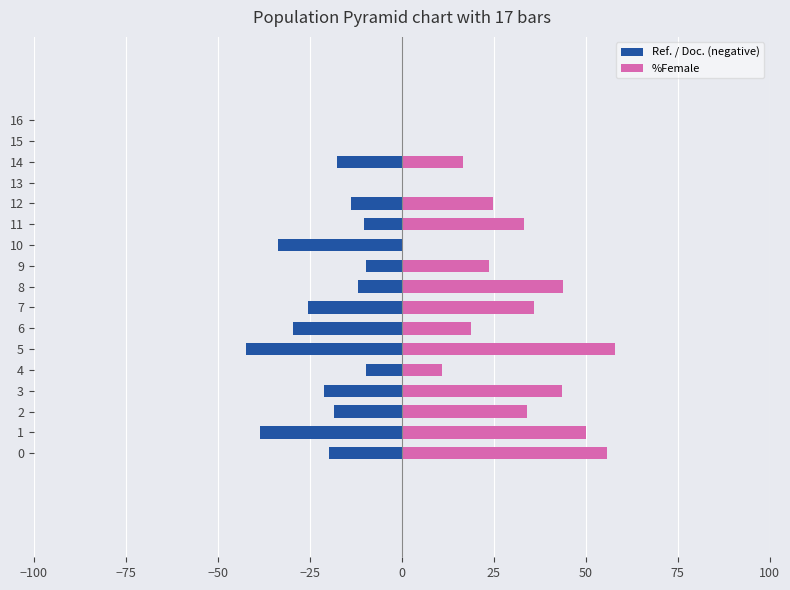

The Ref. / Doc. (negative) series shows 0.0 at 16. True or false?

True